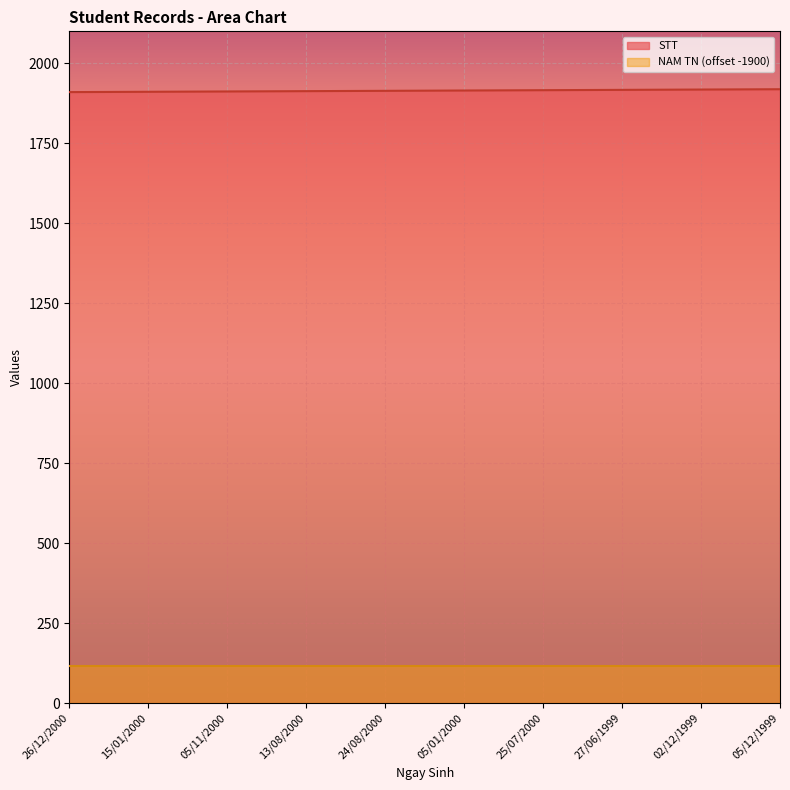

Reading left to right, what are all the values shown in this chart?

26/12/2000=1910	15/01/2000=1911	05/11/2000=1912	13/08/2000=1913	24/08/2000=1914	05/01/2000=1915	25/07/2000=1916	27/06/1999=1917	02/12/1999=1918	05/12/1999=1919